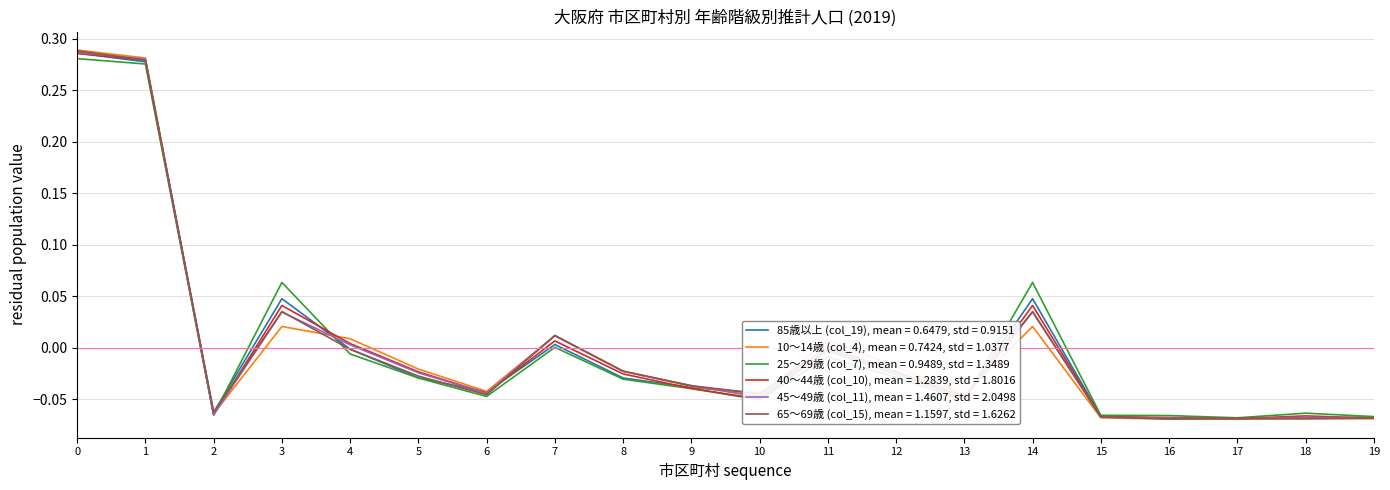

Which series has the largest range (max minus min)?

10～14歳 (col_4), mean = 0.7424, std = 1.0377